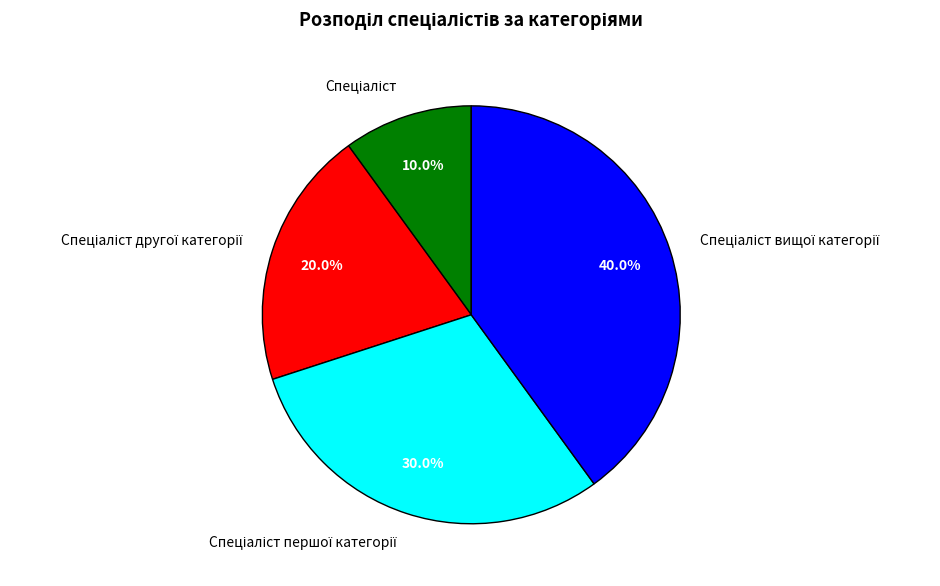

To the nearest percent, what is the average slice percentage?

25%